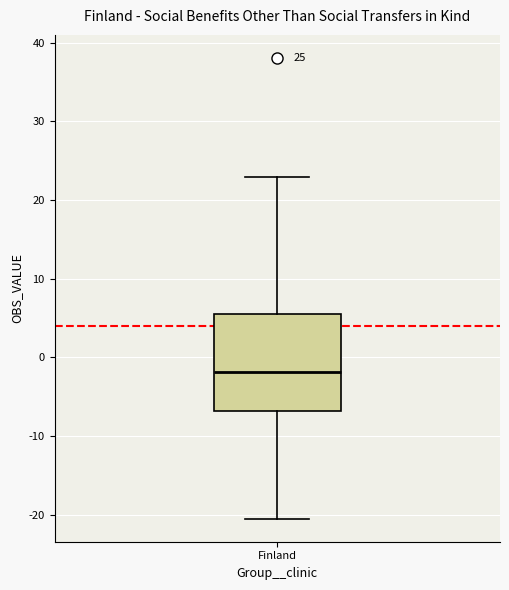

Transcribe this box plot: give where the median line is, the range the box spans, and where the two whiskers end, as read against the y-axis. The values are not printed on the chart, so give them approximately, as read against the axis.

median -2, box -7 to 6, whiskers -21 to 23